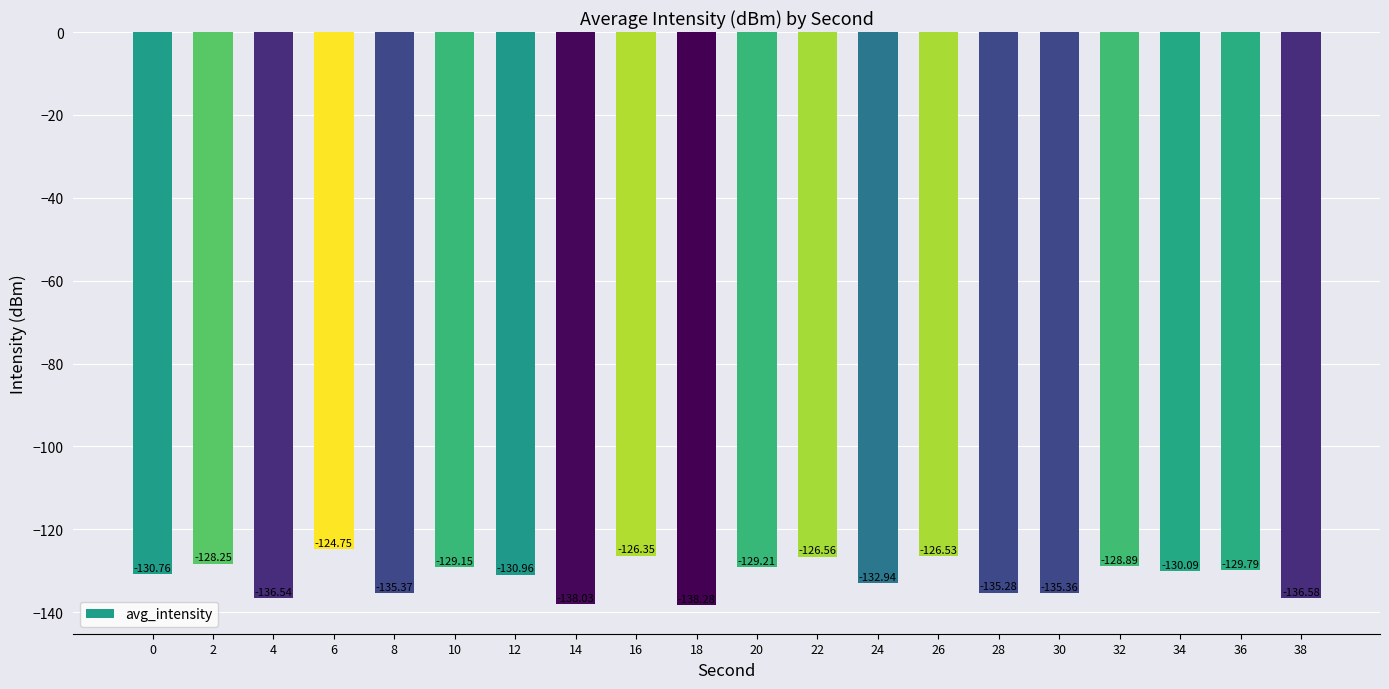

Rank the categories by value from highest to lowest.

6, 16, 26, 22, 2, 32, 10, 20, 36, 34, 0, 12, 24, 28, 30, 8, 4, 38, 14, 18